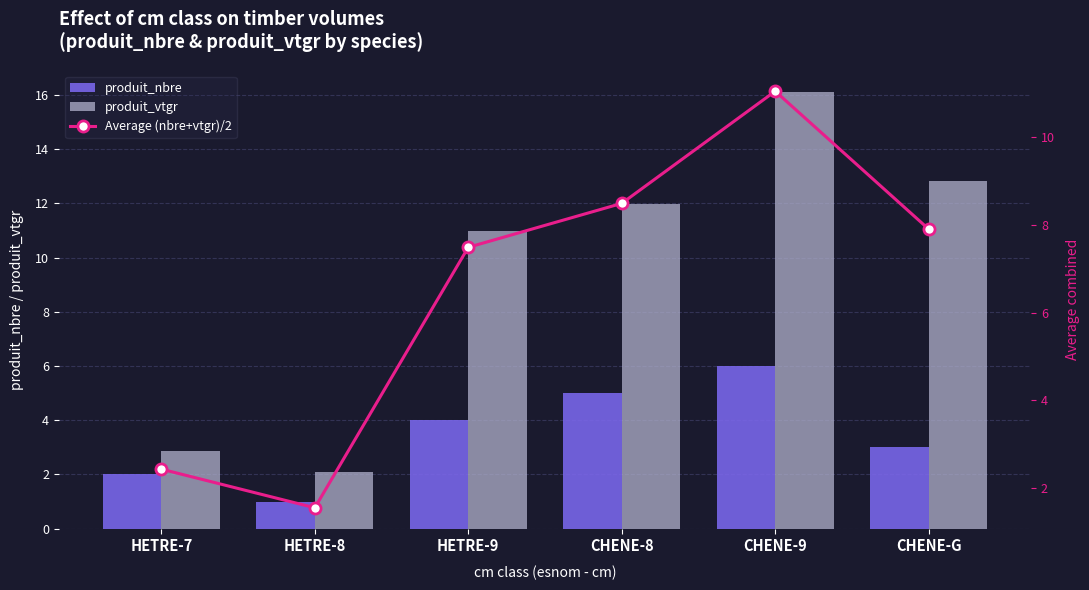

Where is Average (nbre+vtgr)/2 nearest to the value 6?

HETRE-9